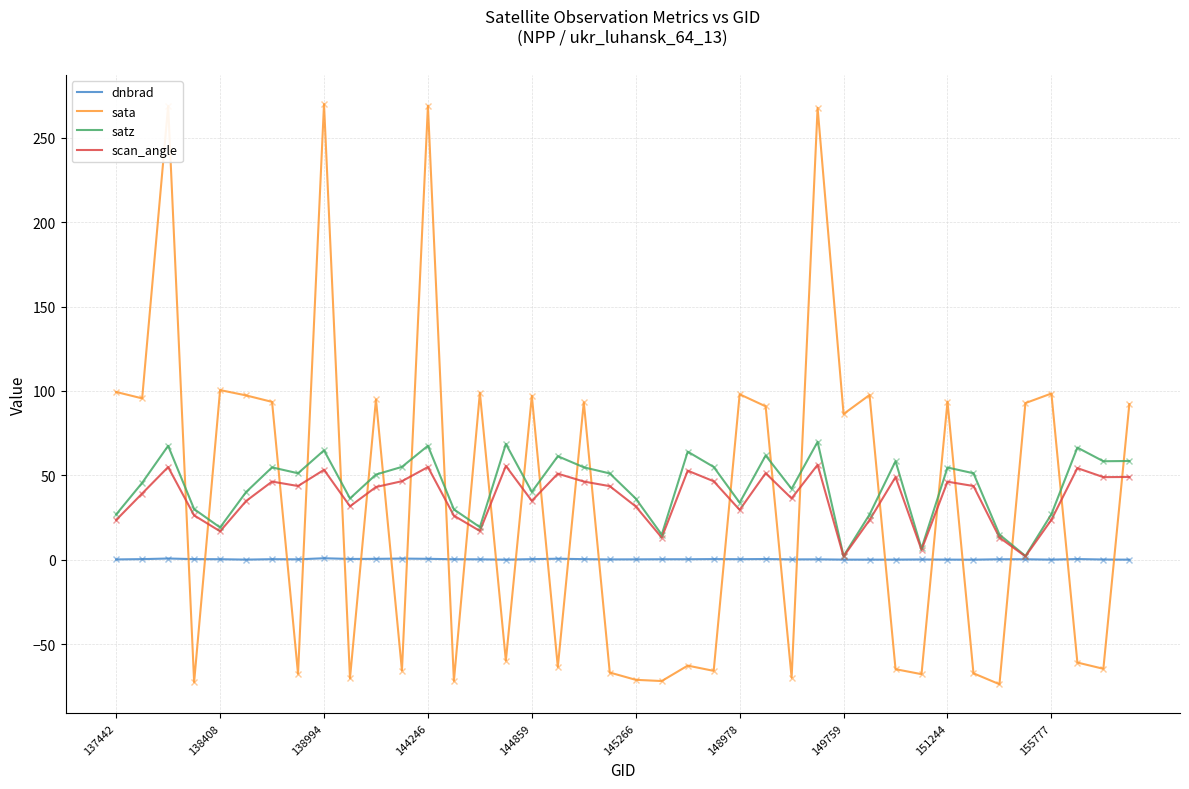

What is the difference between the maximum and minimum values in the satz series?

67.6